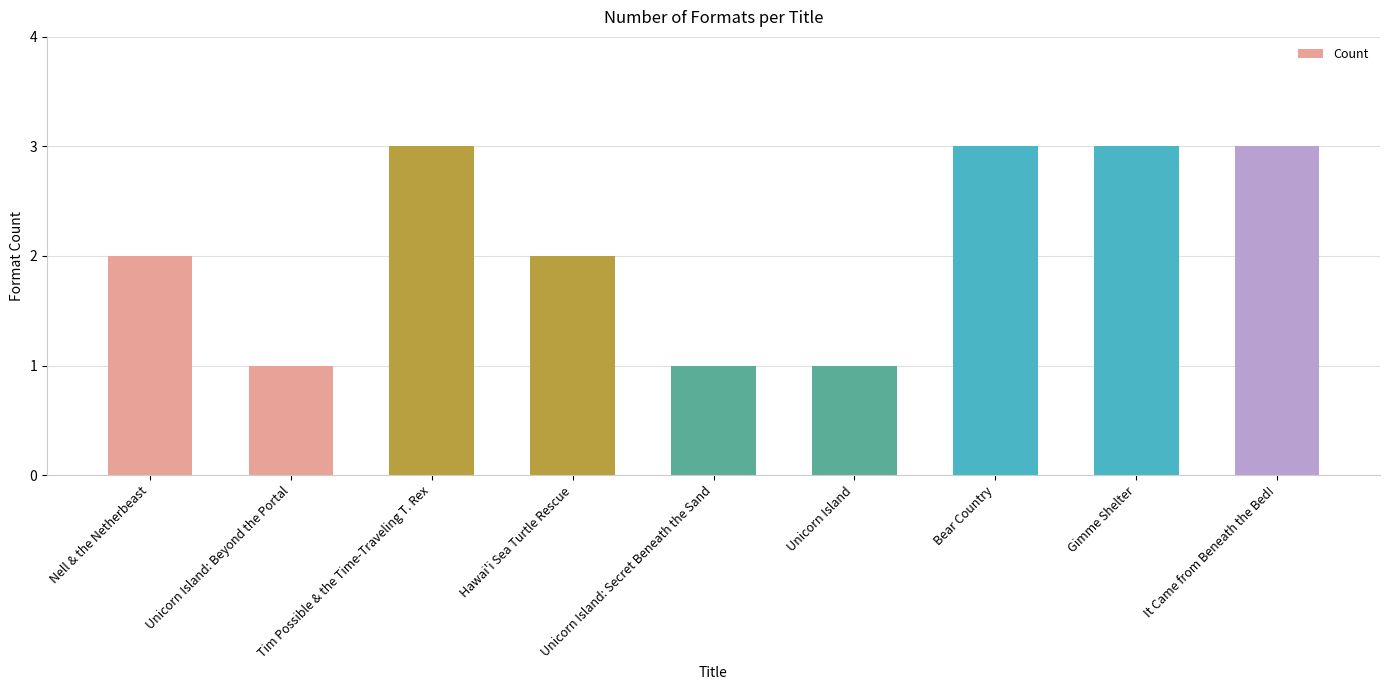

How many categories are shown in the chart?

9